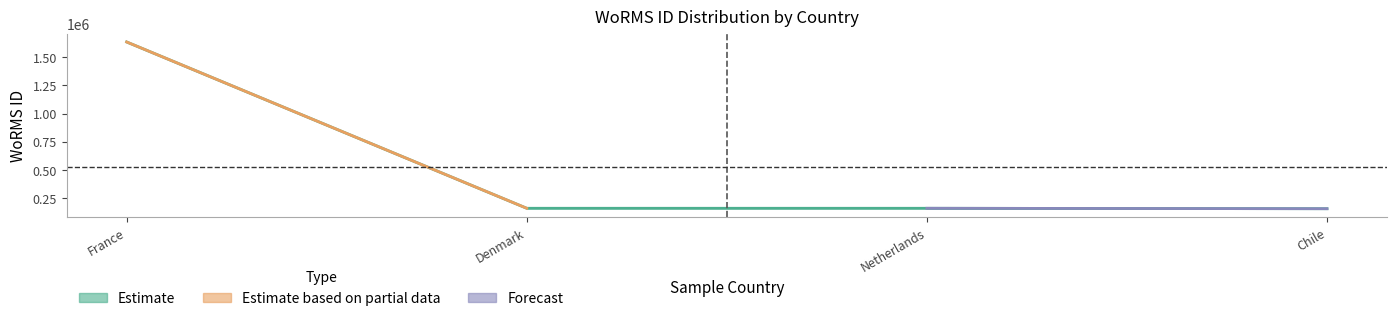

True or false: Forecast and Estimate based on partial data intersect in this chart.

False